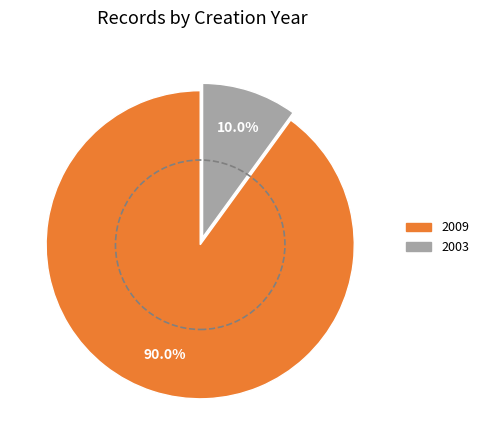

Is there any slice that represents more than half of the pie?

Yes